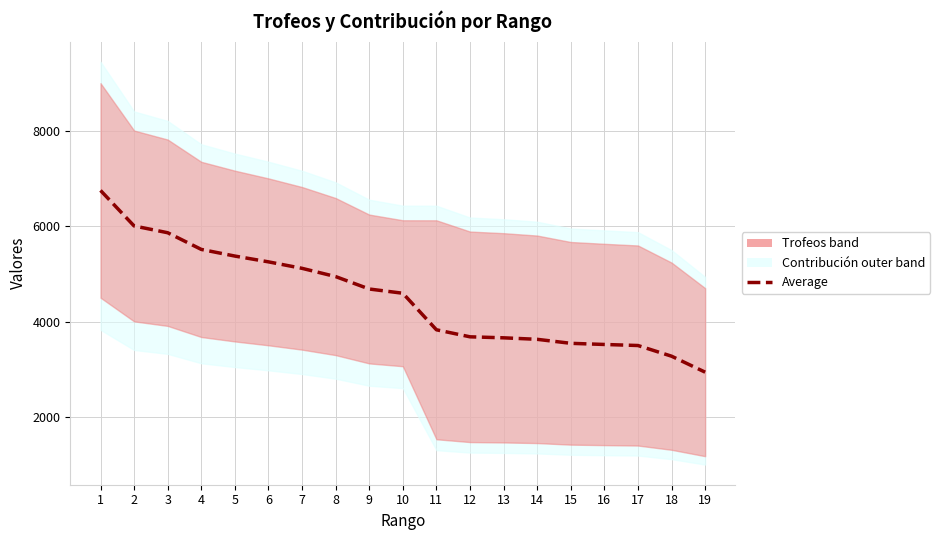

Between 17 and 9, which is larger?

9